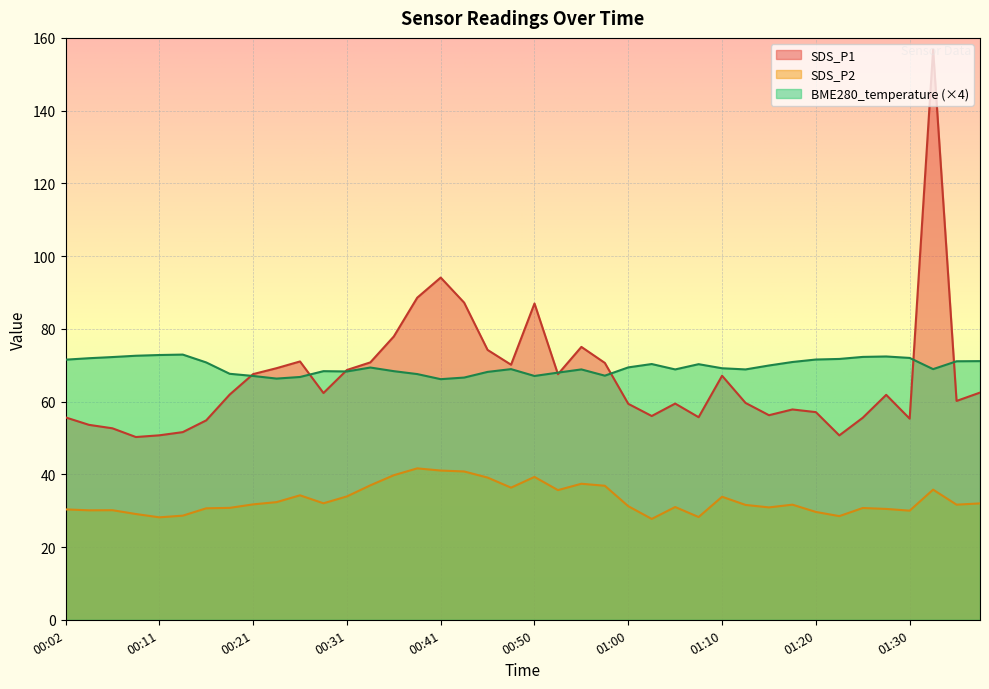

How many interior local peaks does the BME280_temperature series have?

8